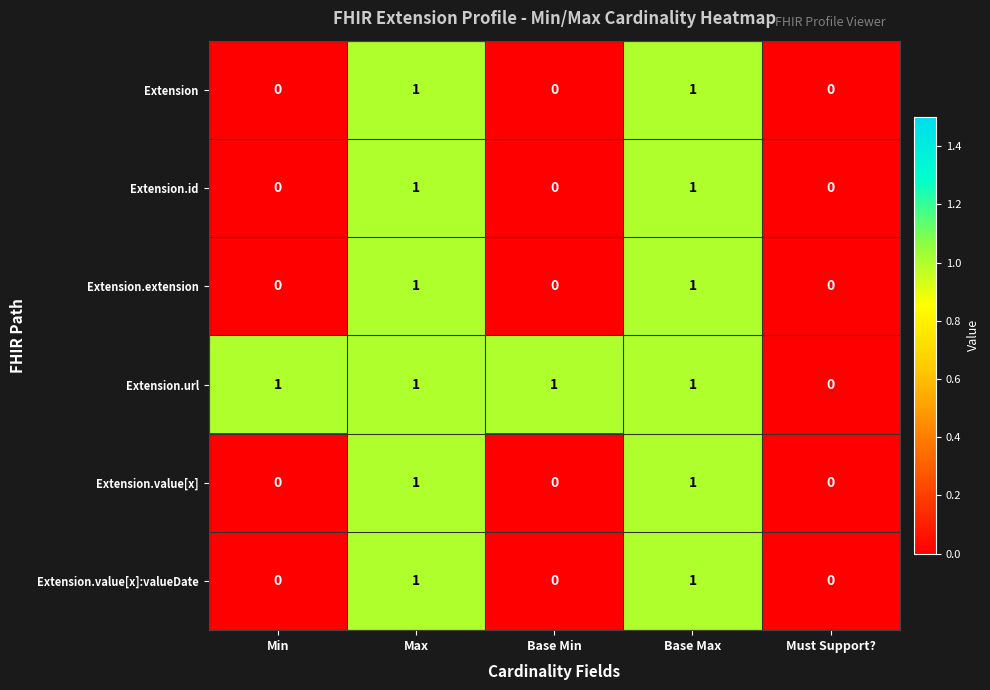

Which series has the largest total across all categories?

Extension.url